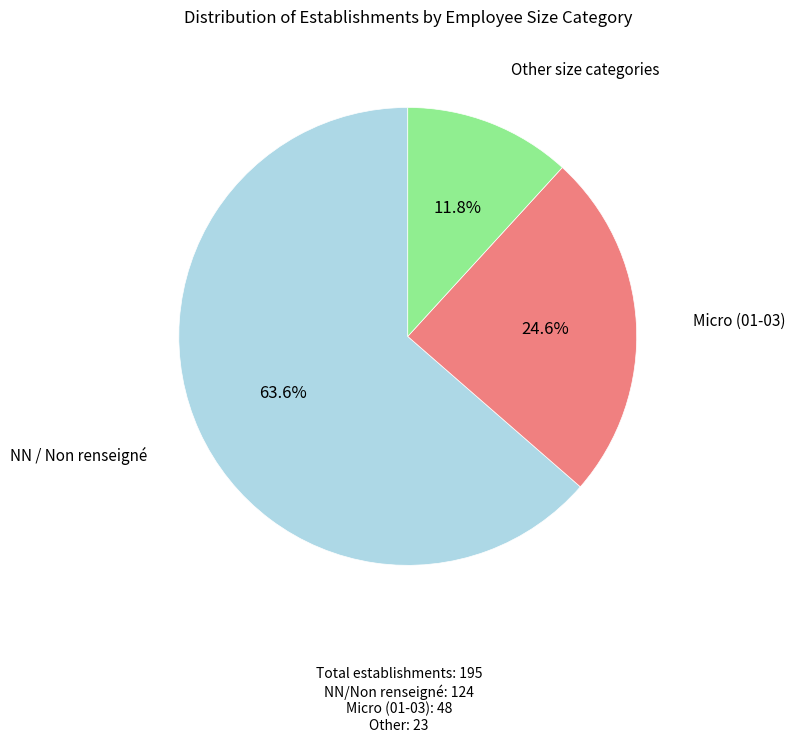

Is there any slice that represents more than half of the pie?

Yes